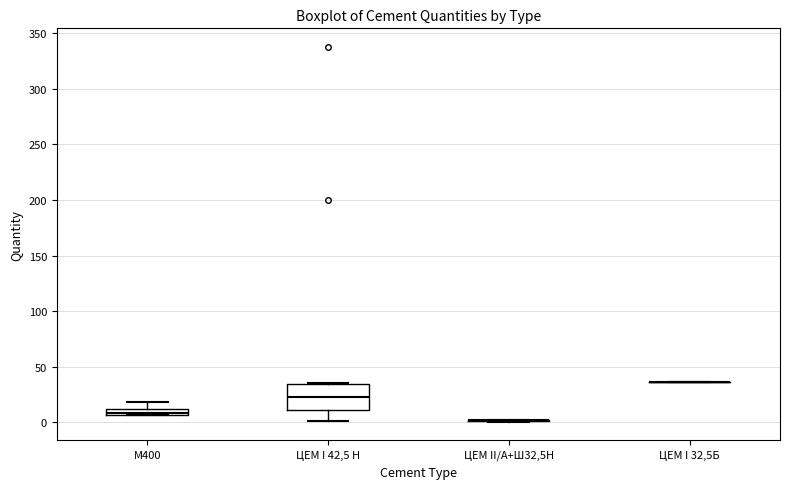

Which box is the tallest, from its lower edge to its upper edge?

ЦЕМ I 42,5 Н